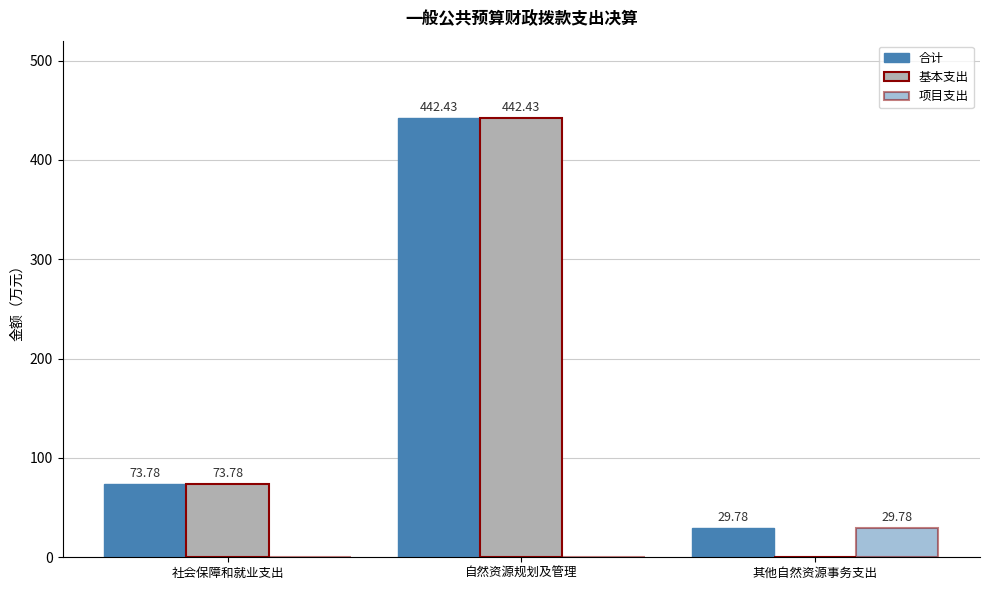

Are the bars horizontal?

No